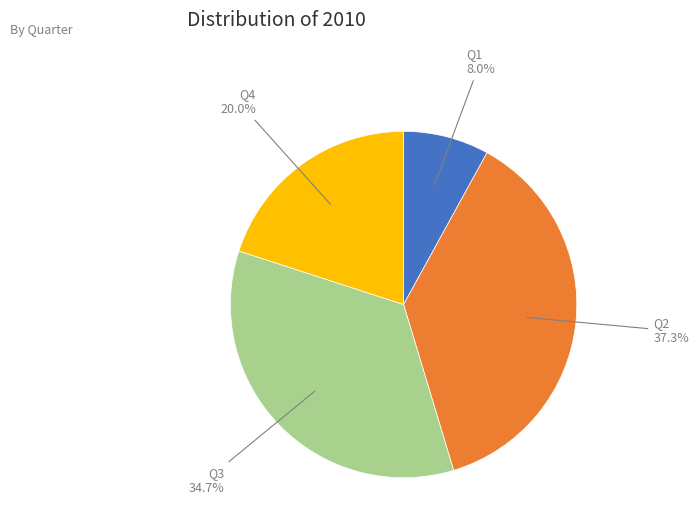

What is the largest slice in the pie chart?

Q2